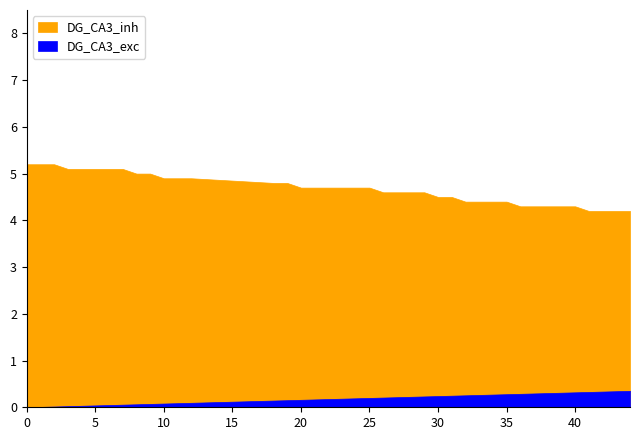

The value of Minute at 9 is 6.0. True or false?

False